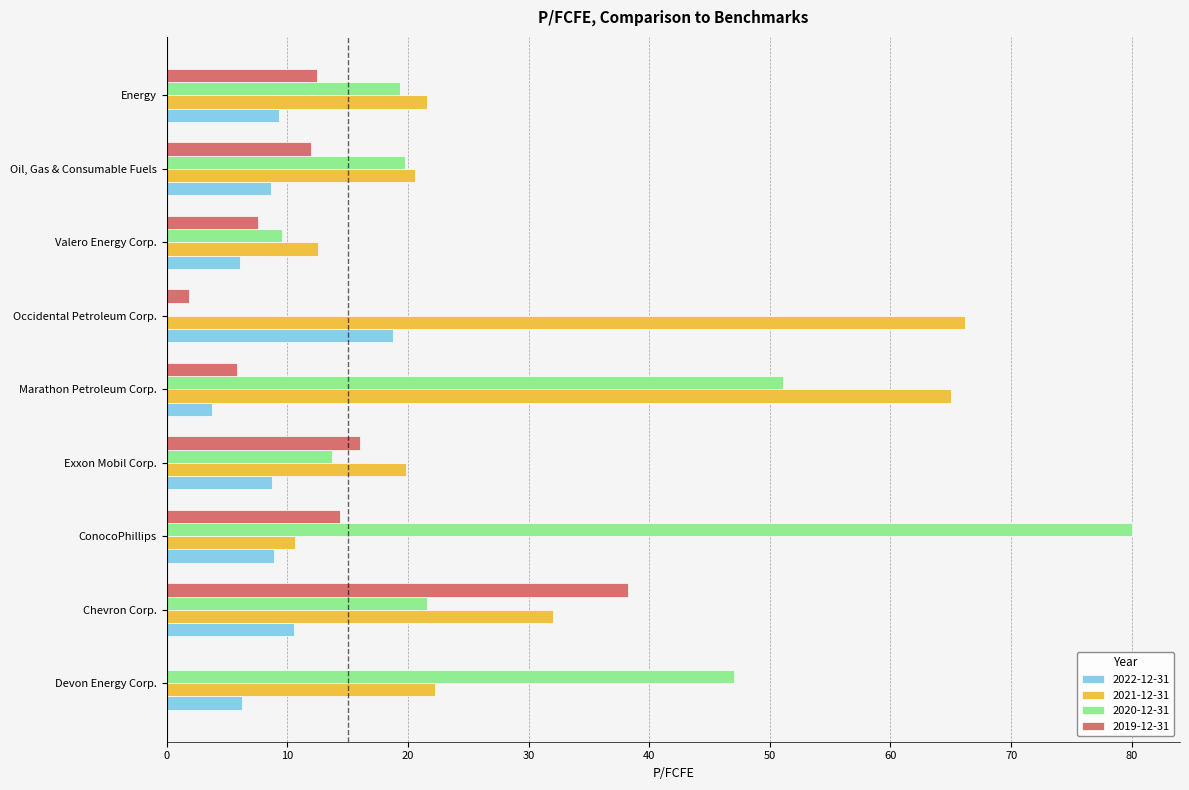

What is the sum of all 2022-12-31 values?

81.1